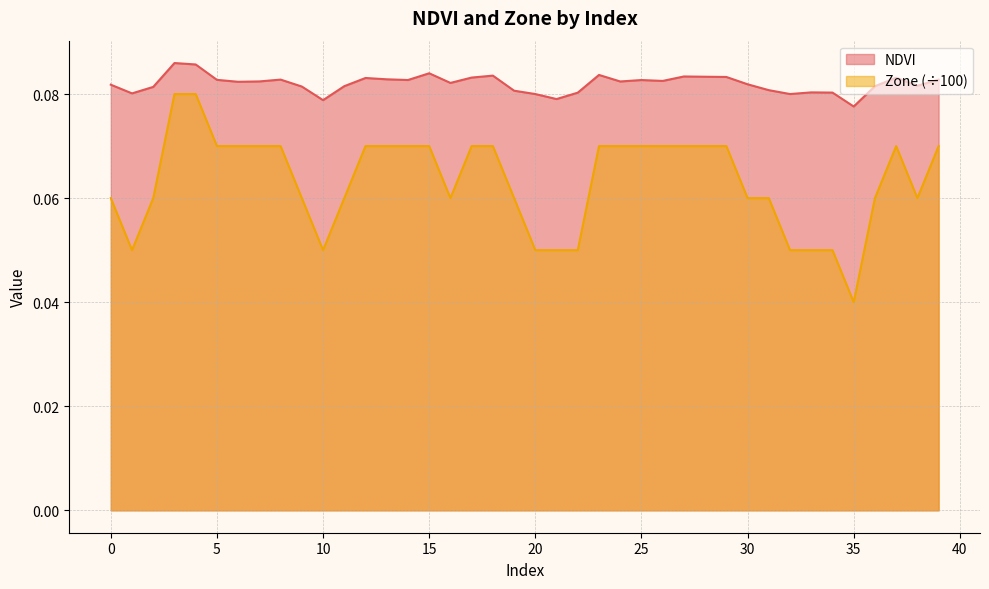

Which label corresponds to the largest value in the chart?

3